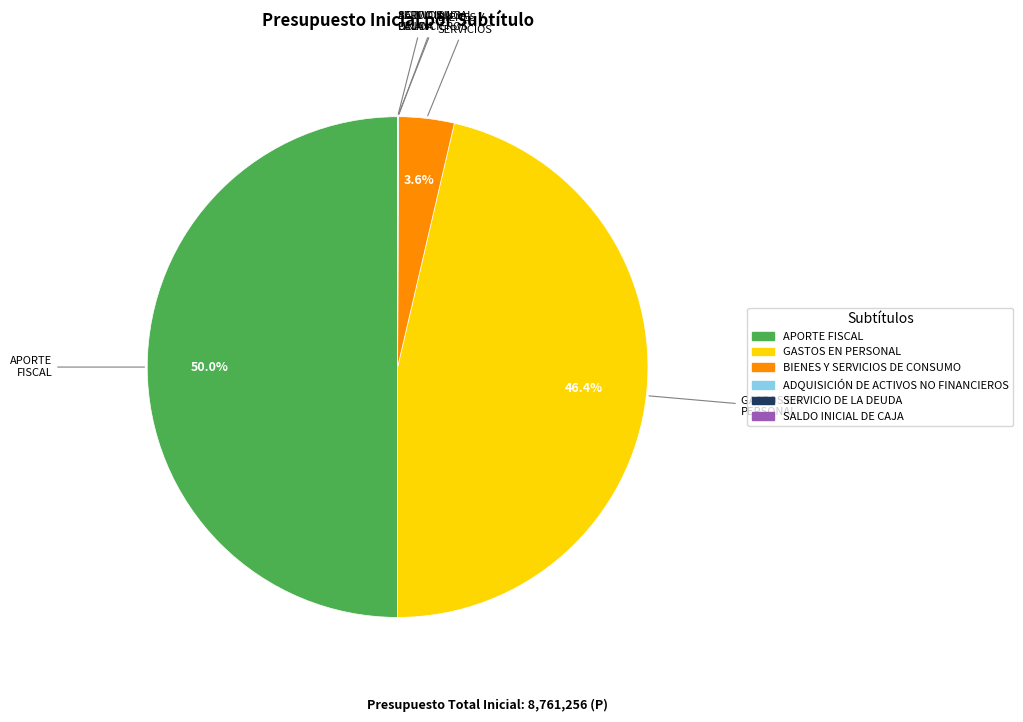

What is the largest slice in the pie chart?

APORTE FISCAL